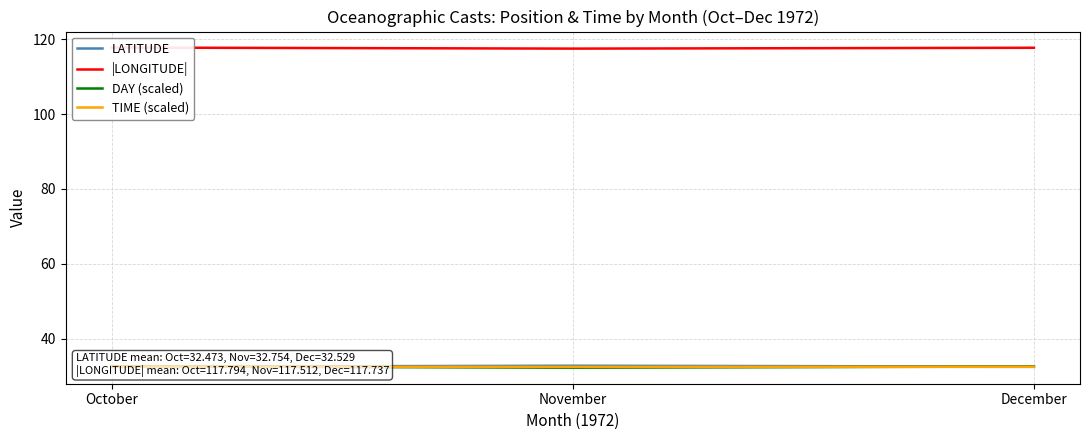

Where is LATITUDE nearest to the value 32?

October